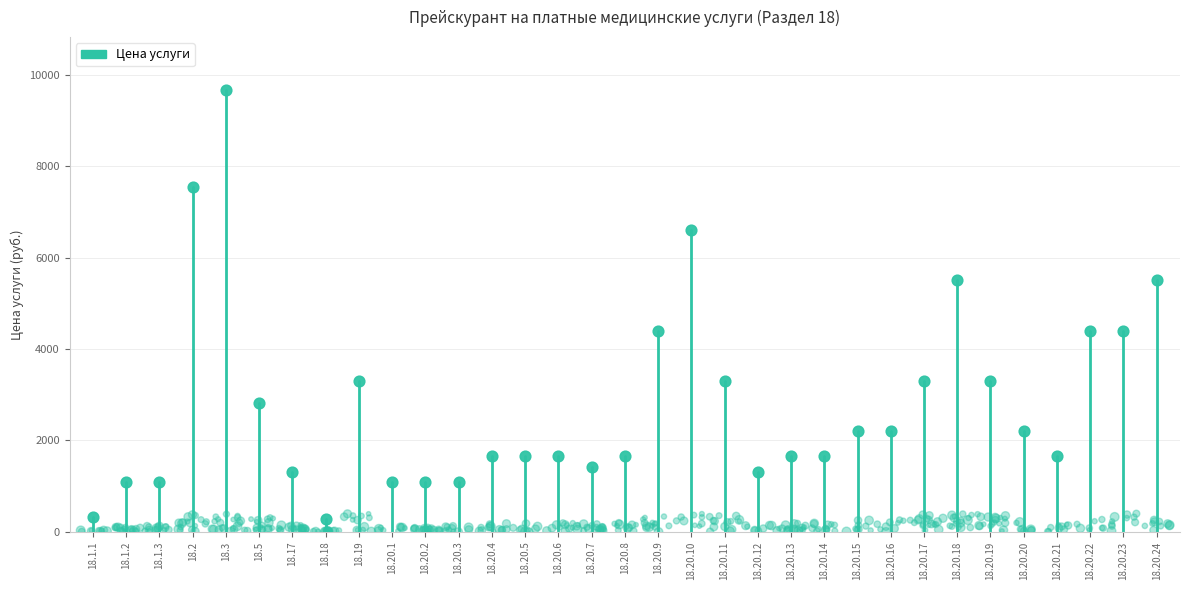

Which has a higher value, 18.20.18 or 18.2?

18.2